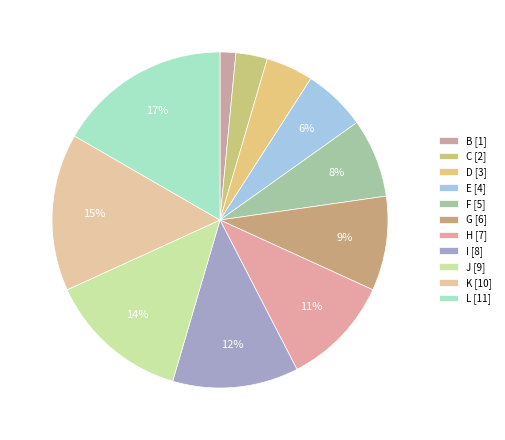

Rank the categories by value from highest to lowest.

L, K, J, I, H, G, F, E, D, C, B